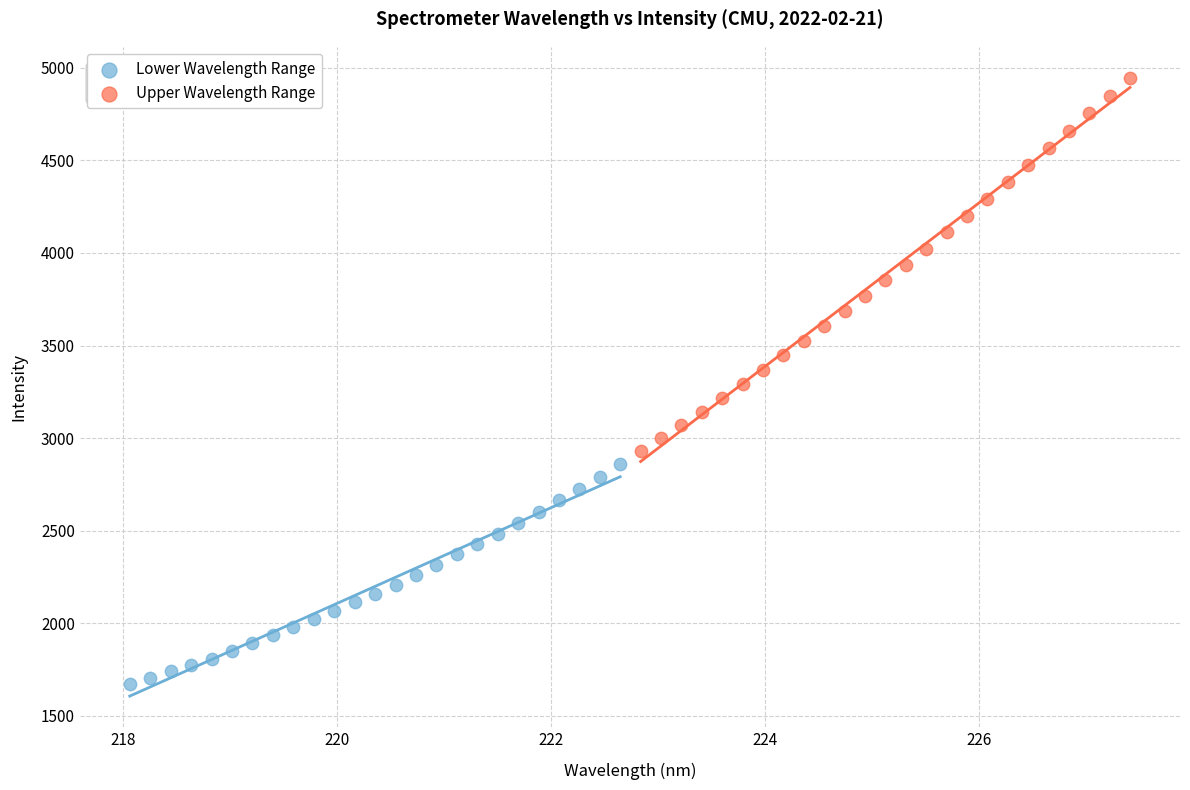

What are all the series names shown in the legend?

Lower Wavelength Range, Upper Wavelength Range